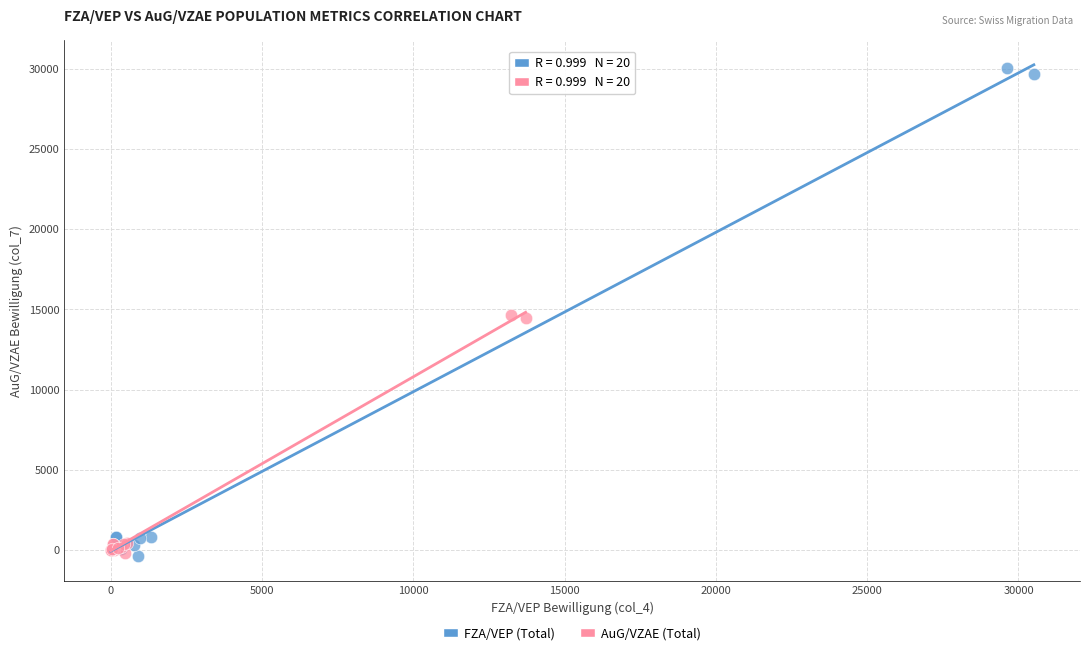

Which series has the widest spread of Y values?

FZA/VEP (Total)